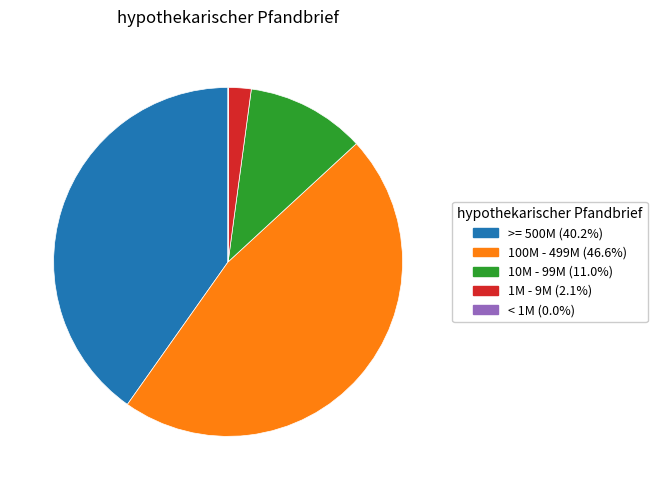

Is there a majority slice in this chart?

No